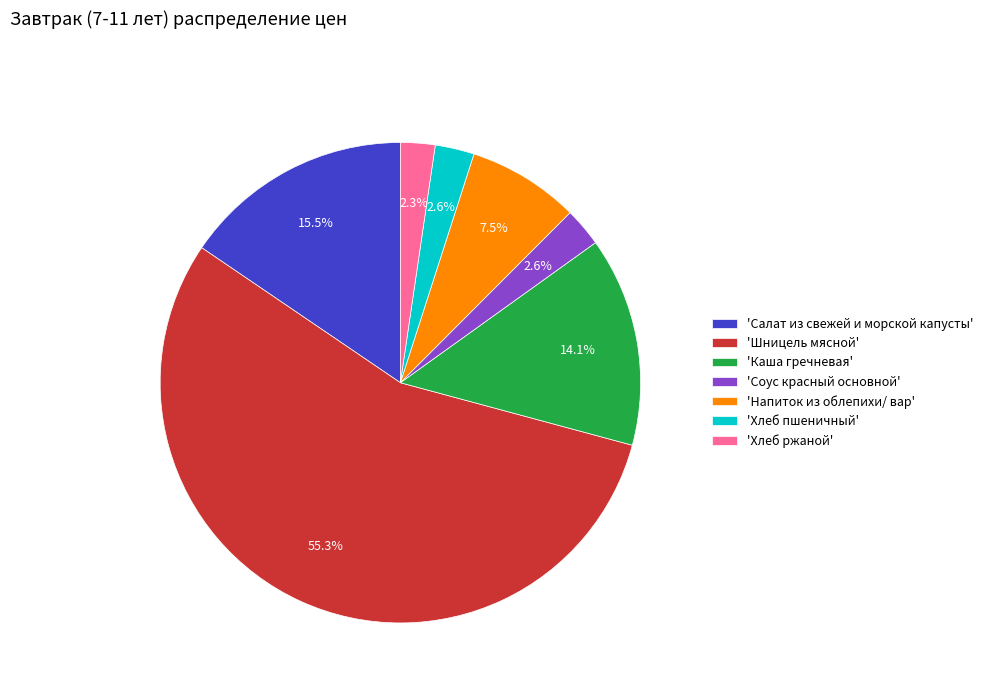

Combined, what portion of the pie is 'Каша гречневая' and 'Напиток из облепихи/ вар'?

21.6%